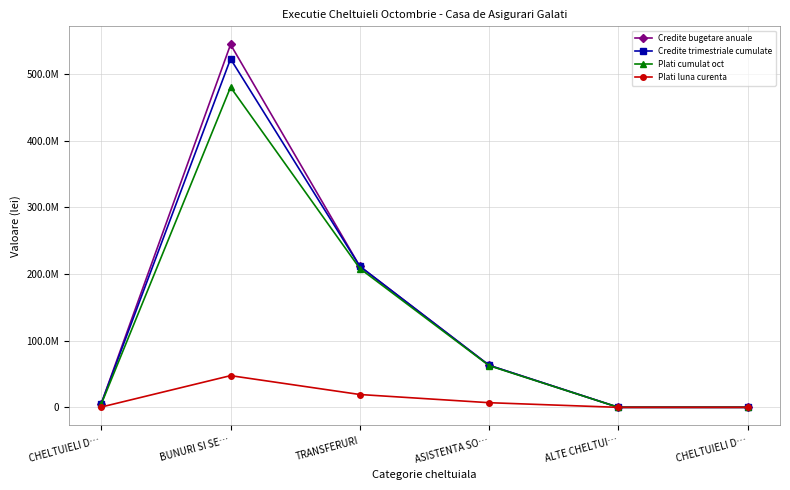

Where is Plati cumulat oct nearest to the value 240278056?

TRANSFERURI